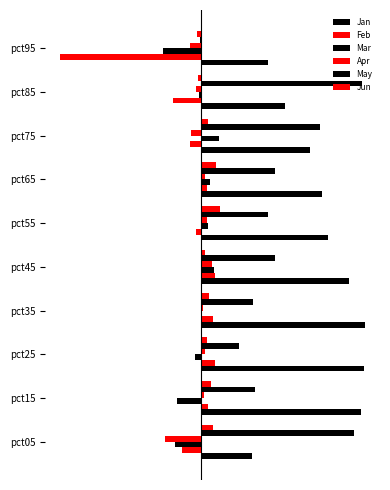

Reading left to right, list all the values displayed in this chart.

Jan: 0.2	0.8	0.8	0.8	0.7	0.6	0.6	0.5	0.4	0.3
Feb: -0.1	0.0	0.1	0.1	0.1	-0.0	0.0	-0.1	-0.1	-0.7
Mar: -0.1	-0.1	-0.0	-0.0	0.1	0.0	0.0	0.1	-0.0	-0.2
Apr: -0.2	0.0	0.0	0.0	0.1	0.0	0.0	-0.0	-0.0	-0.1
May: 0.7	0.3	0.2	0.2	0.4	0.3	0.4	0.6	0.8	-0.0
Jun: 0.1	0.0	0.0	0.0	0.0	0.1	0.1	0.0	-0.0	-0.0